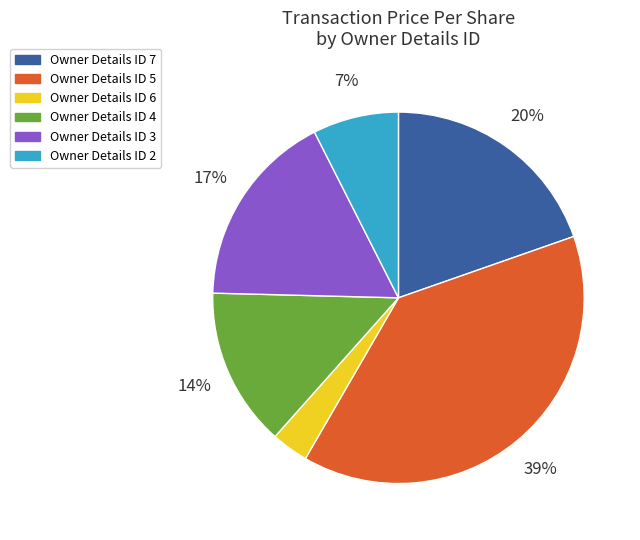

Do Owner Details ID 4 and Owner Details ID 2 together represent more than half of the pie?

No